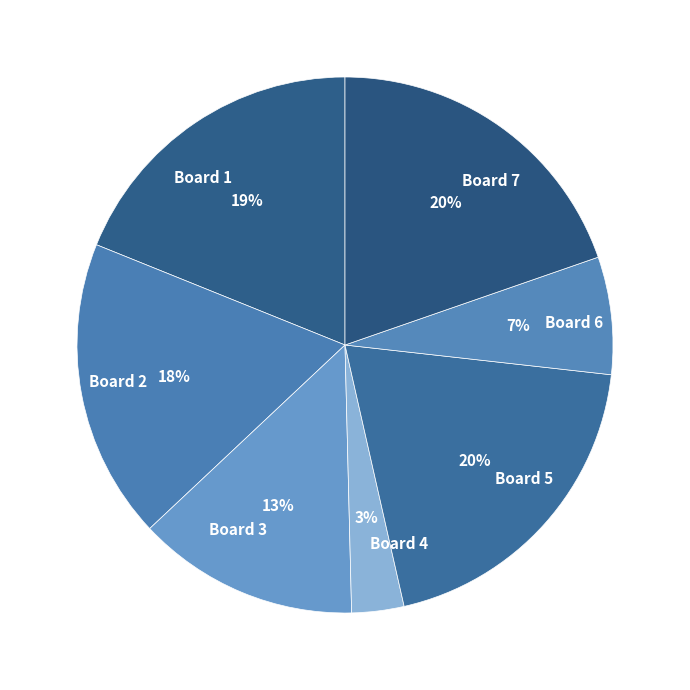

Is it true that Board 4 is 3% of the pie?

True